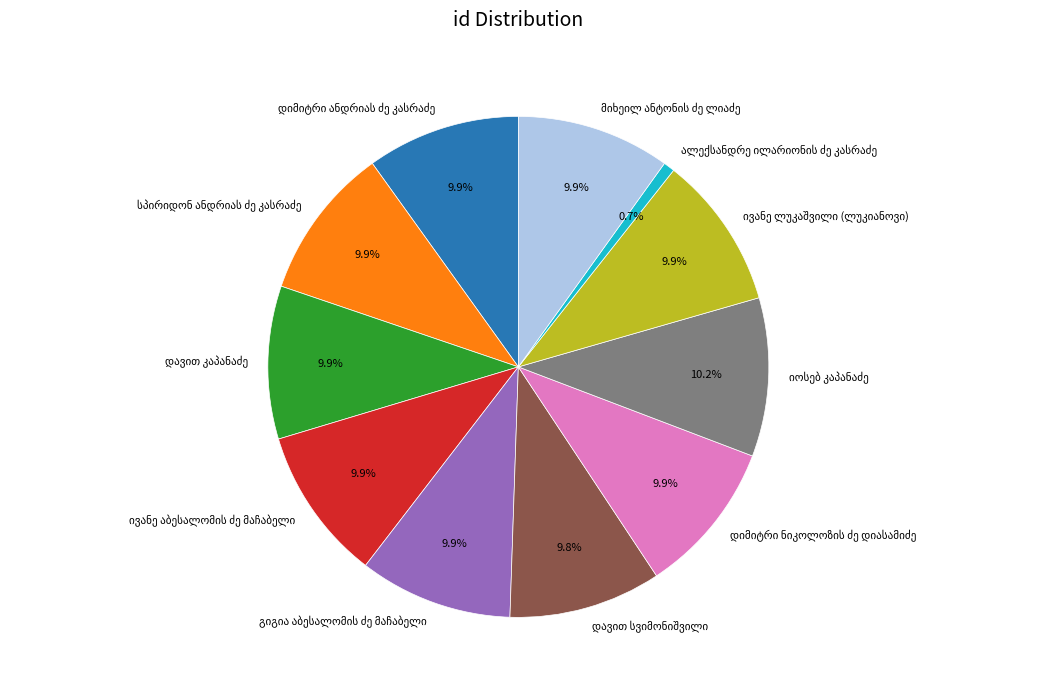

Does any single category account for the majority?

No